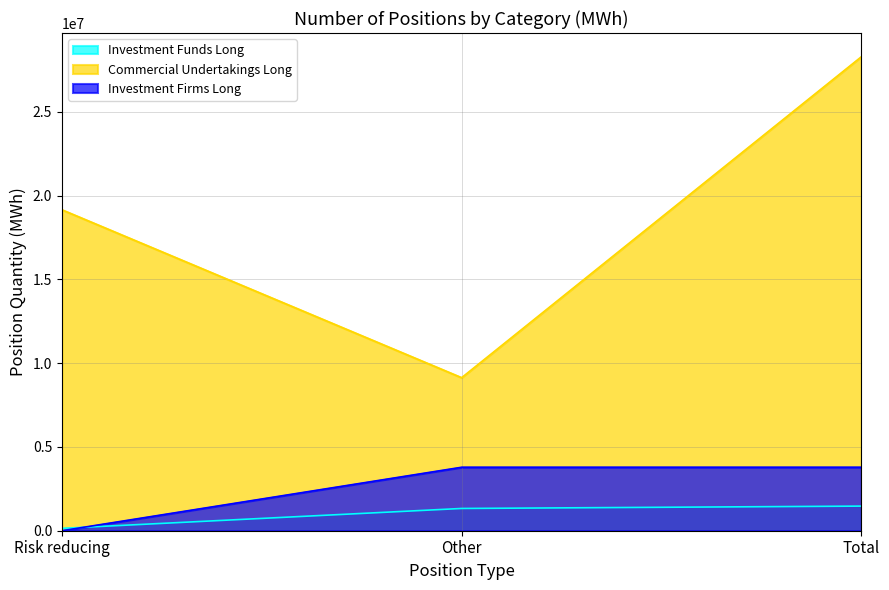

Where is Investment Firms Long nearest to the value 1894810?

Risk reducing